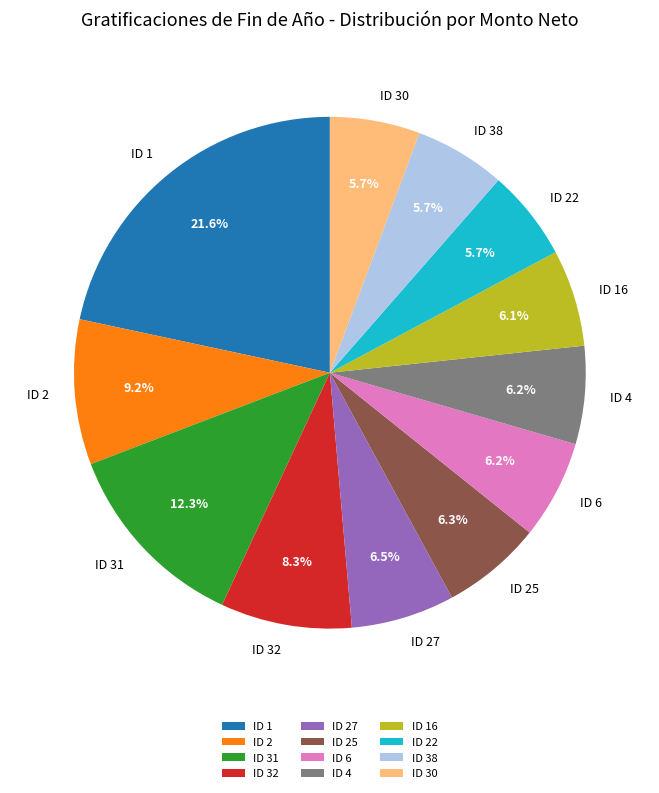

How many segments does this pie chart have?

12